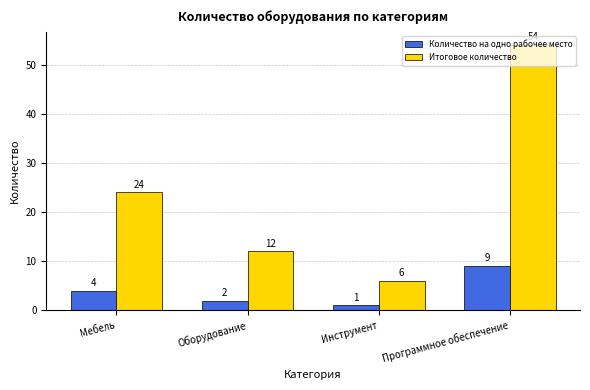

What is the difference between the highest and lowest values at Оборудование?

10